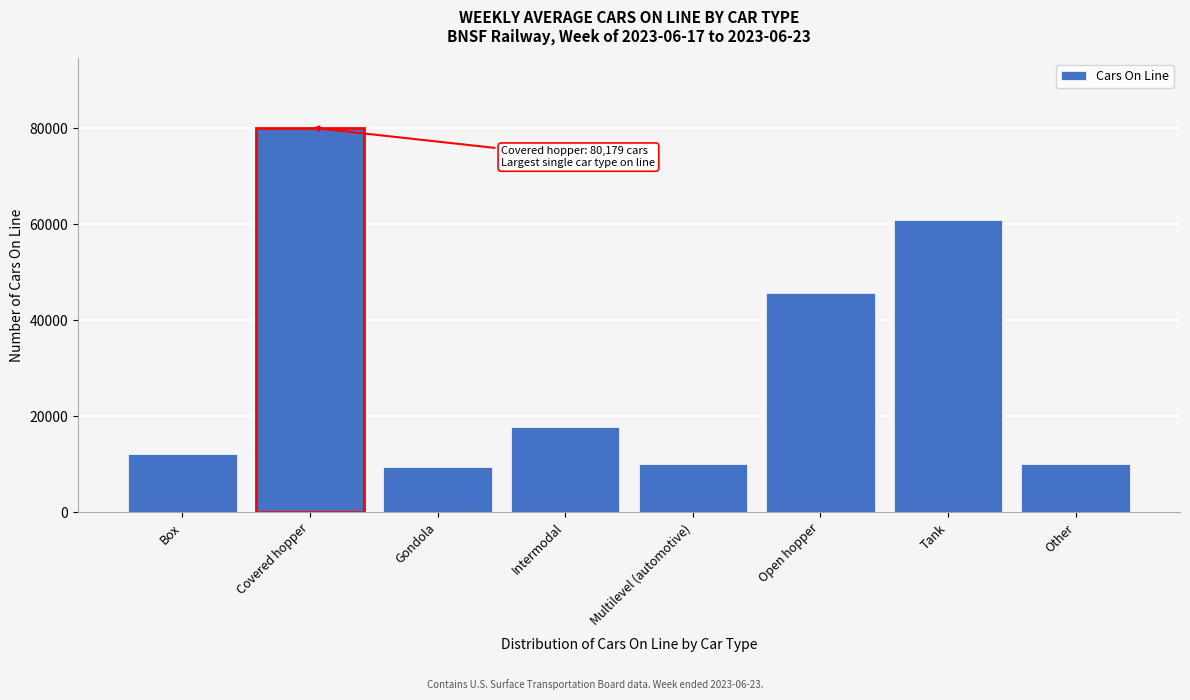

What is the greatest value displayed?

80179